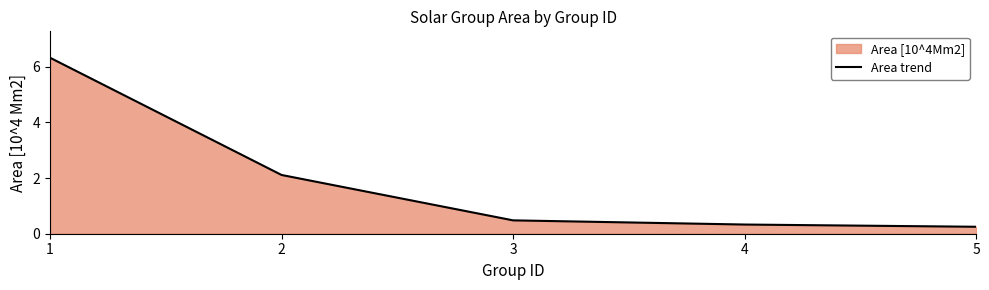

True or false: the data shows 0.5 at 4.

False